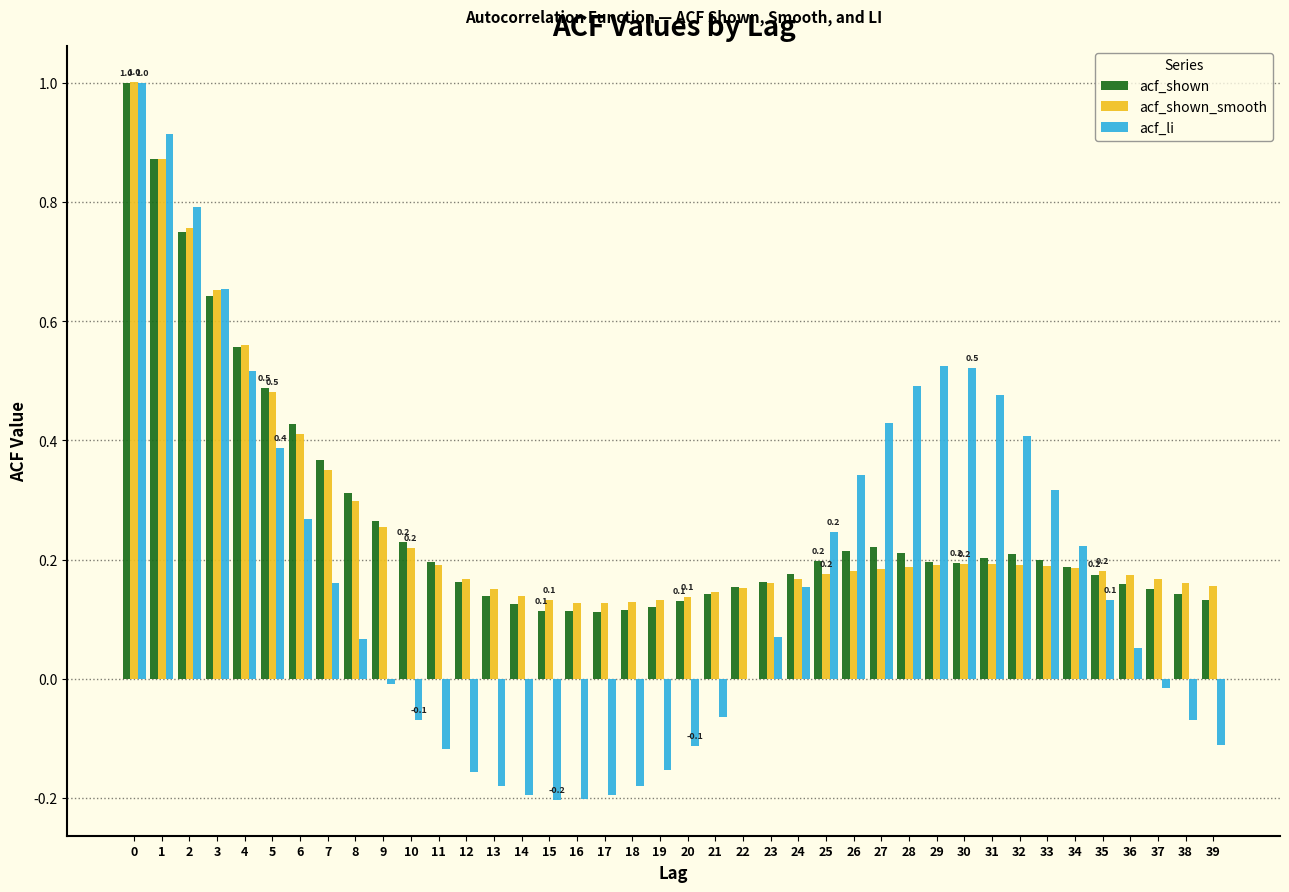

The acf_shown_smooth series shows 0.2 at 14. True or false?

False